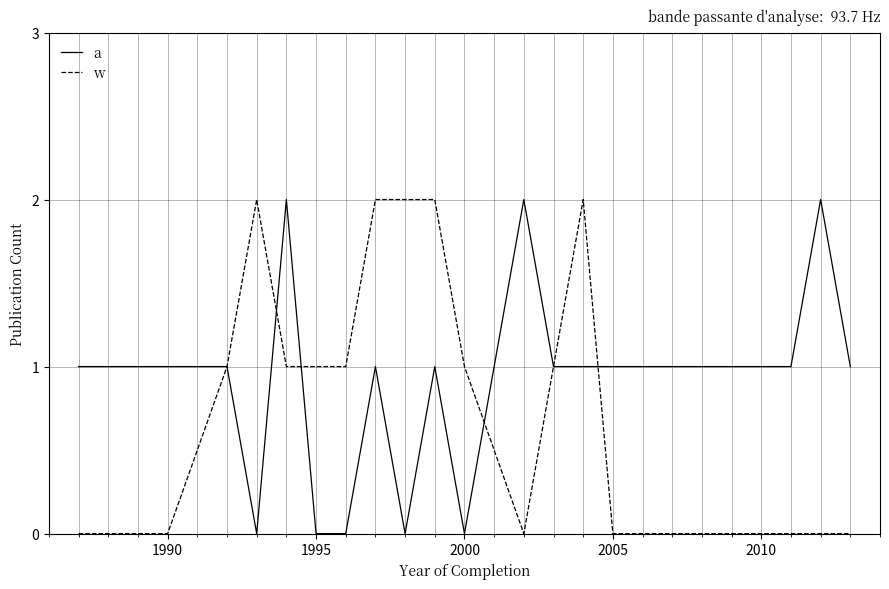

Rank the series by their average value, from highest to lowest.

a, w